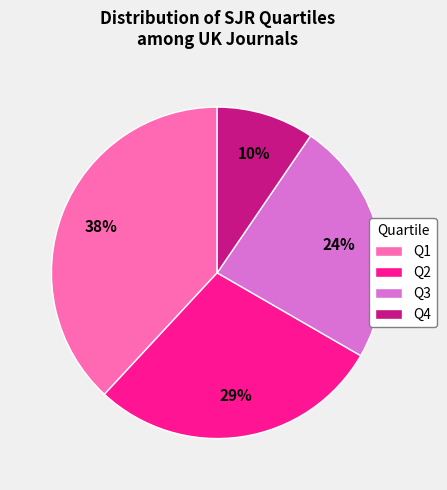

Which has a higher value, Q1 or Q2?

Q1